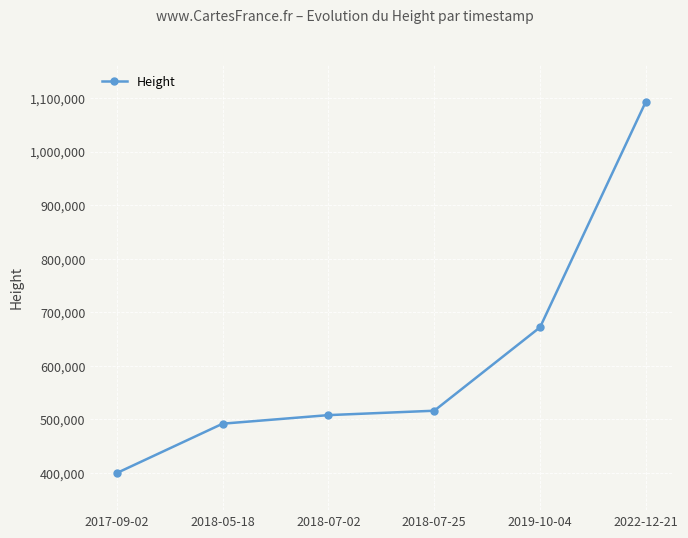

At which label is the value closest to 746493?

2019-10-04